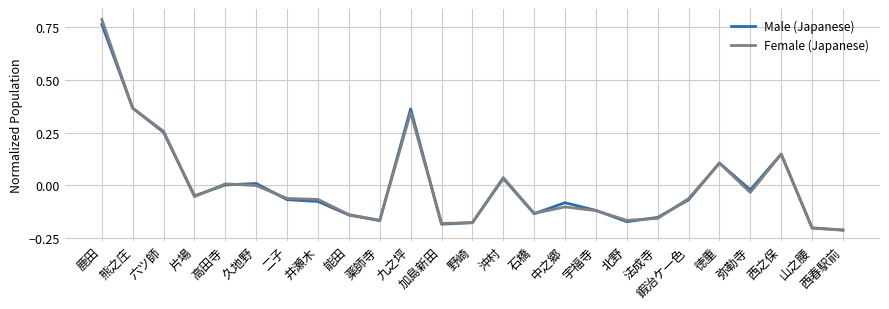

In Female (Japanese), how many points are higher than both neighbors (excluding endpoints)?

6